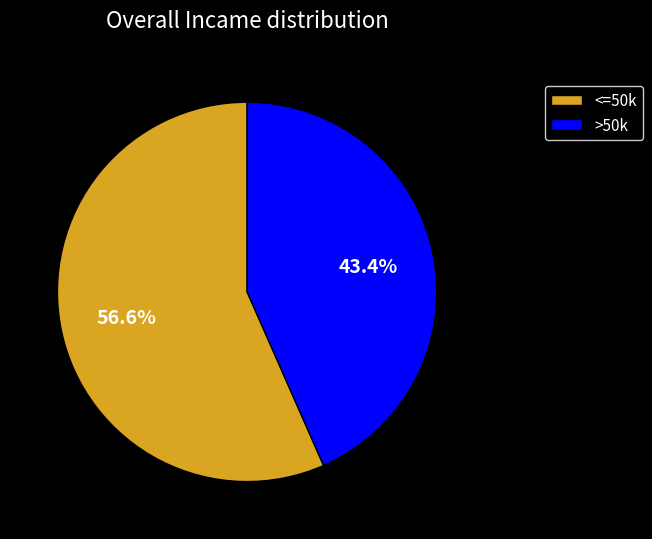

Between <=50k and >50k, which is larger?

<=50k